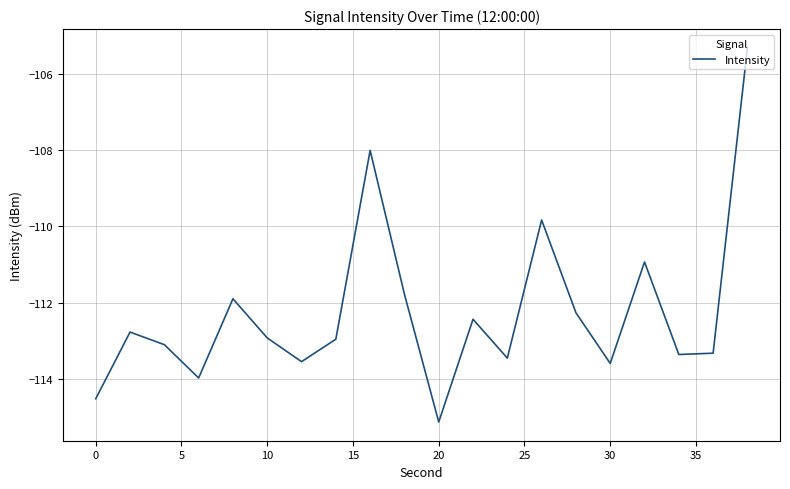

What is the minimum value shown in the chart?

-115.1